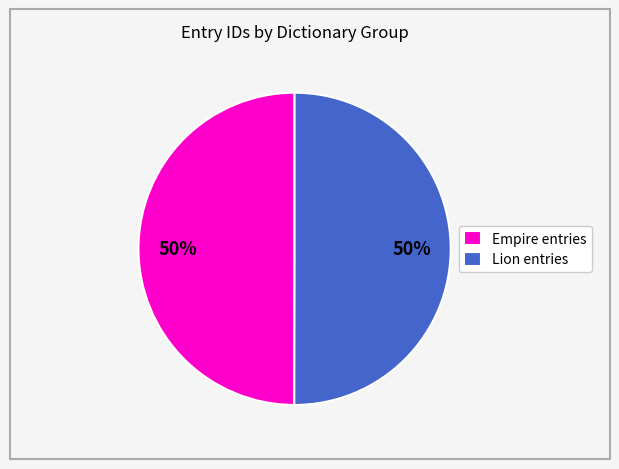

True or false: Lion entries accounts for 35% of the total.

False